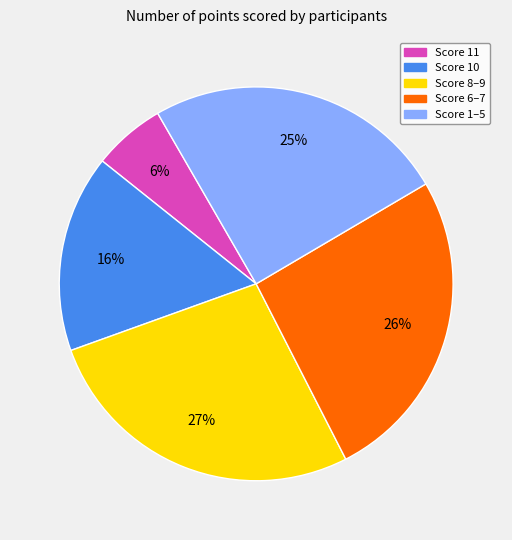

What is the largest slice in the pie chart?

Score 8–9